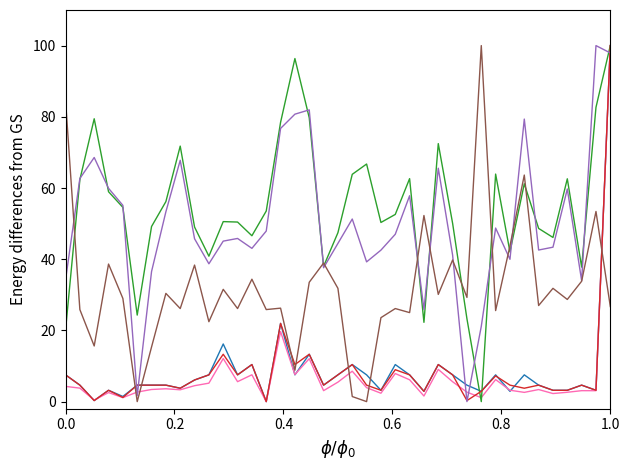

What is the maximum value shown in the chart?

100.0